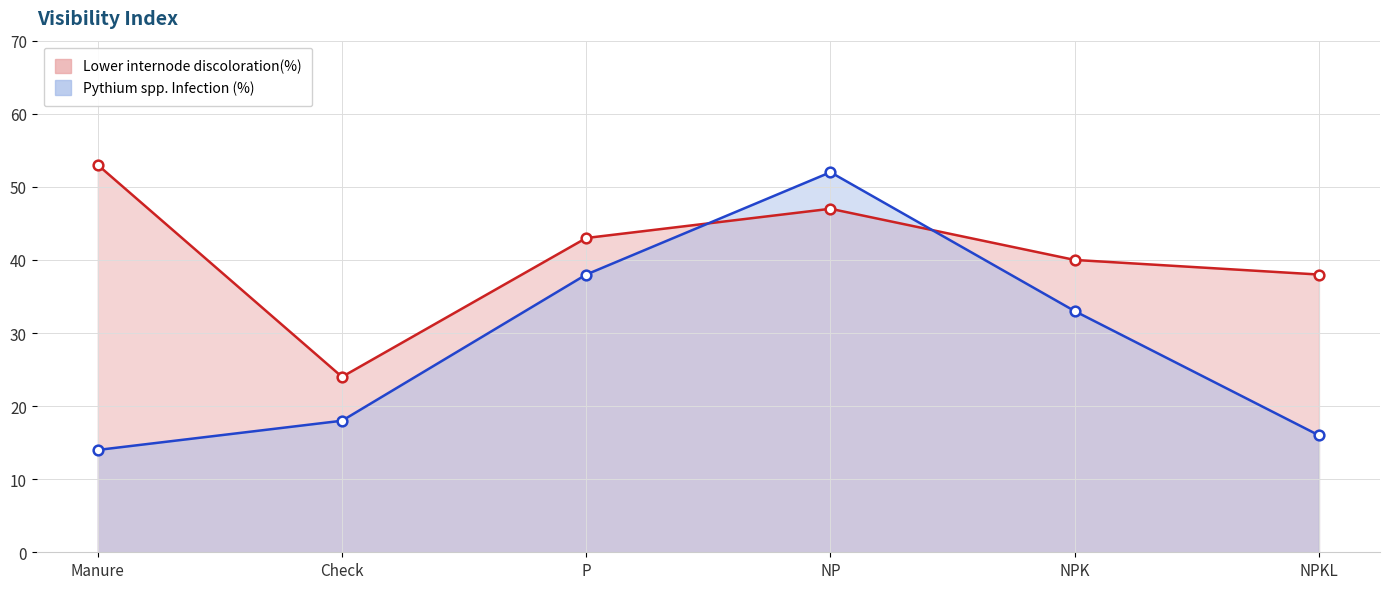

How many intersections are there between Lower internode discoloration(%) and Pythium spp. Infection (%)?

2